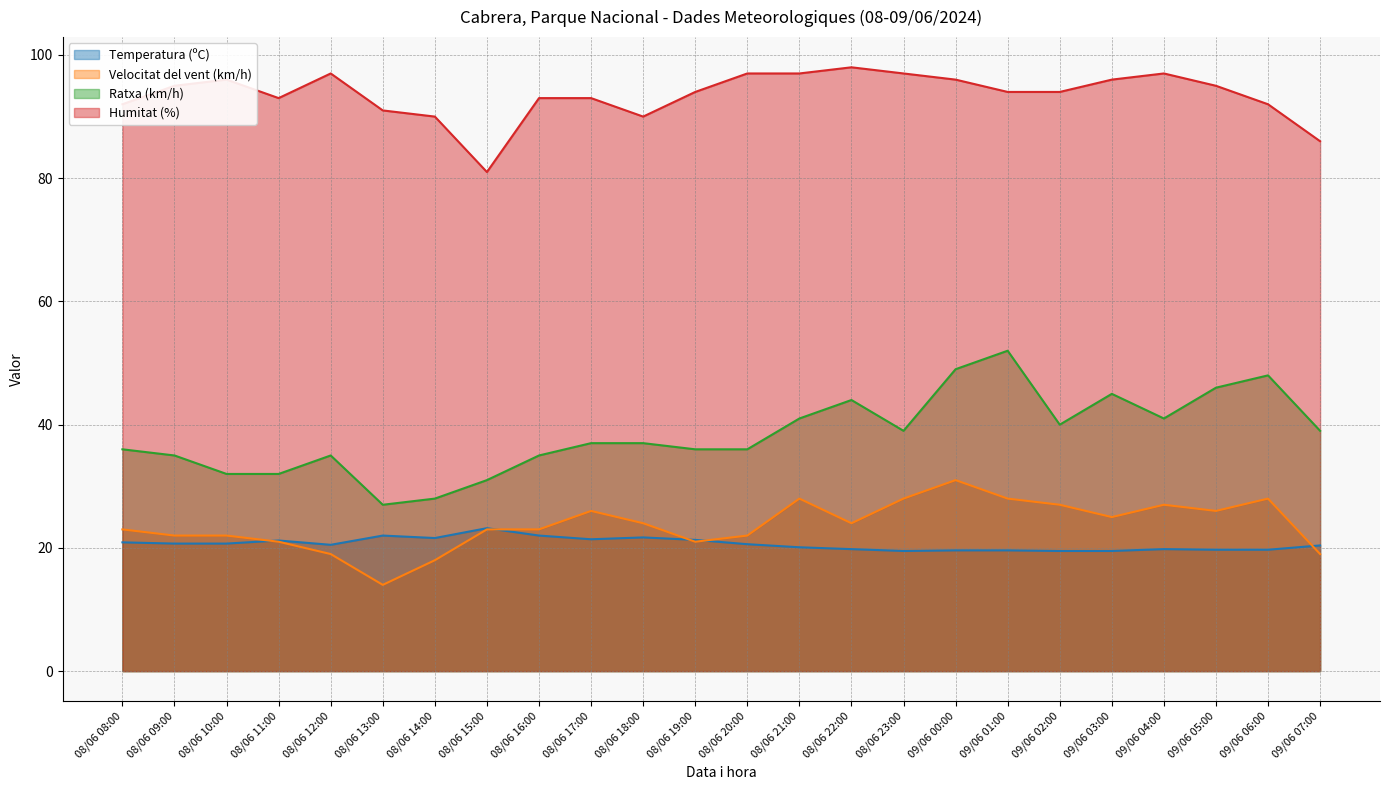

At how many categories does at least one series exceed 94?

11